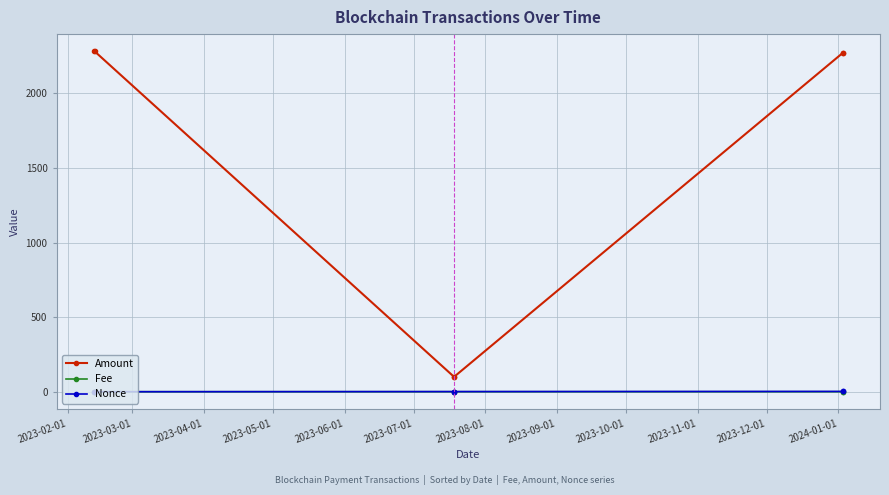

Which series has the widest spread of values?

Amount